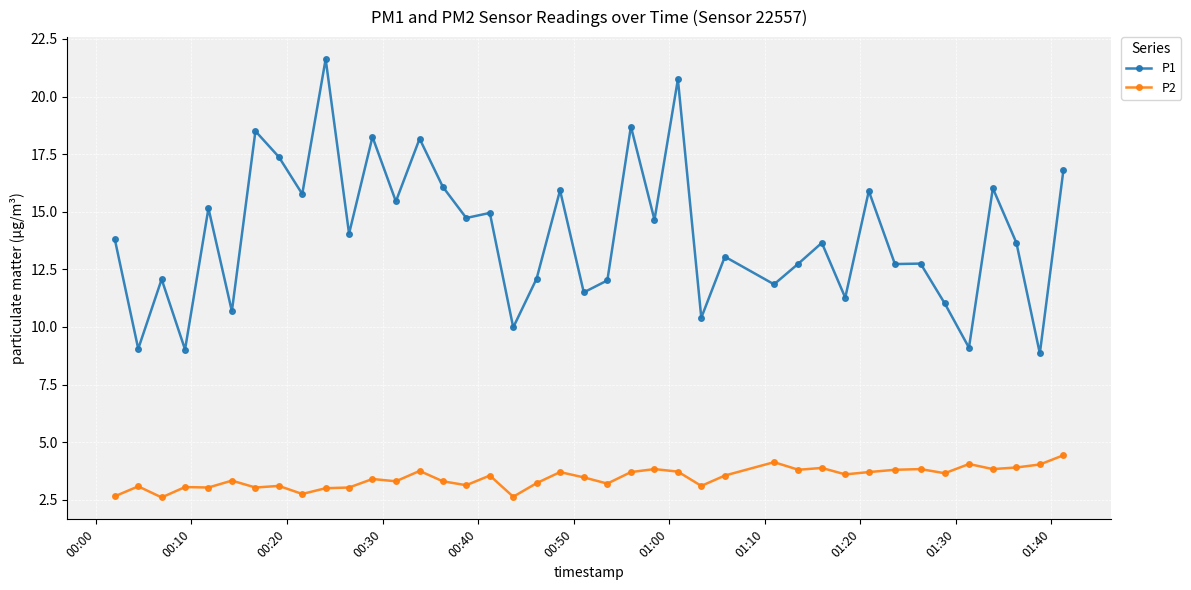

List the series in order of their overall mean, highest first.

P1, P2